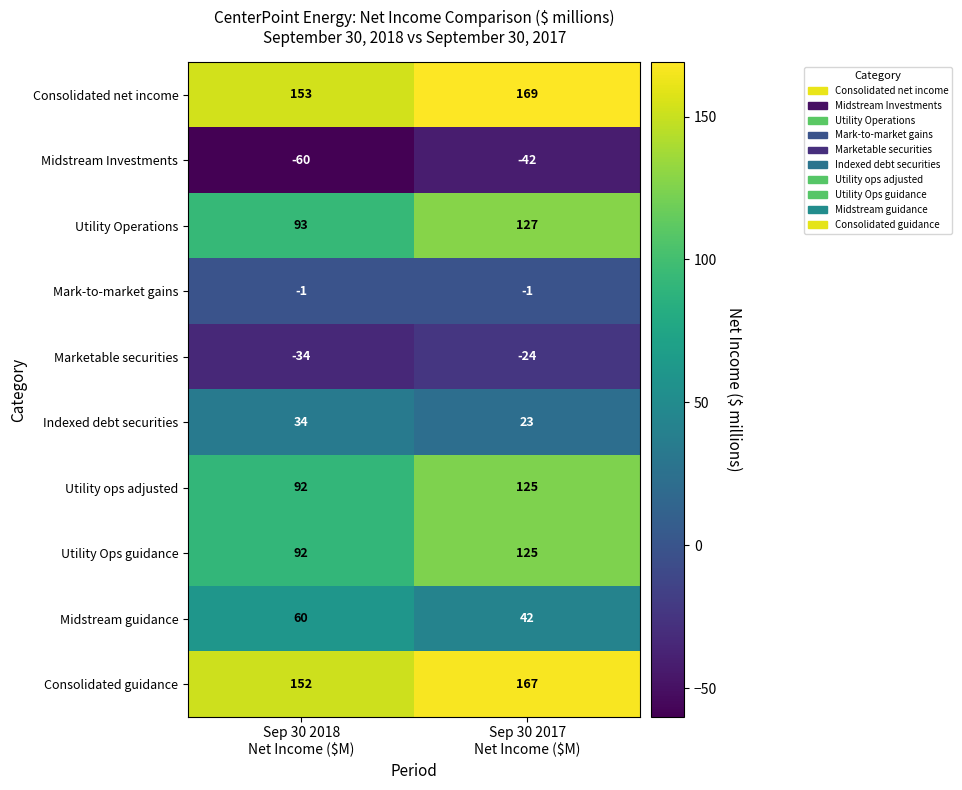

How many data points does each series have?

2